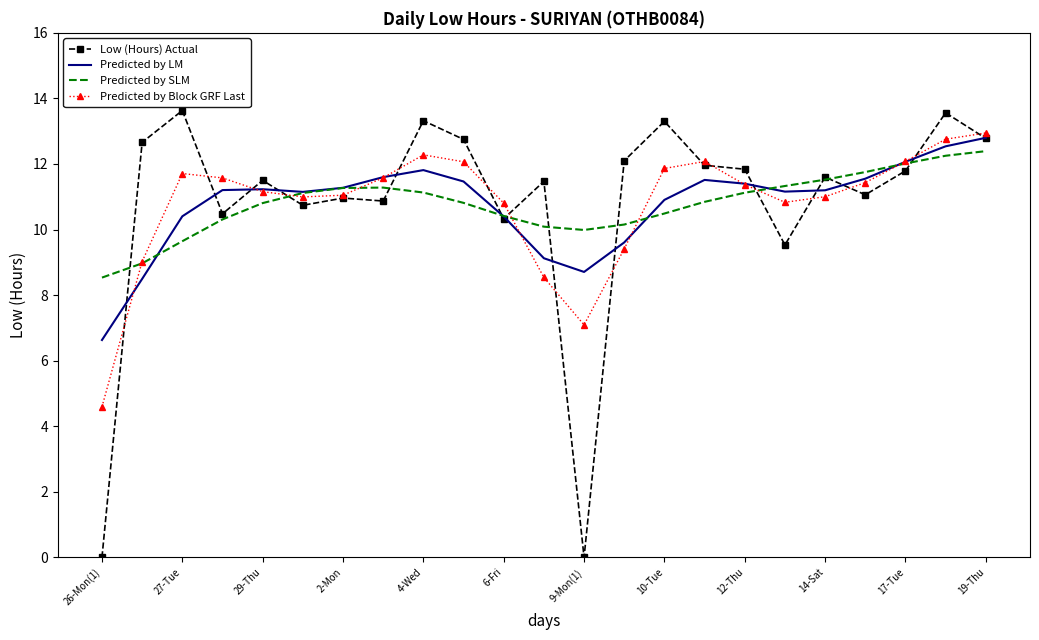

Which series ends up on top after the final intersection of Predicted by Block GRF Last and Predicted by SLM?

Predicted by Block GRF Last